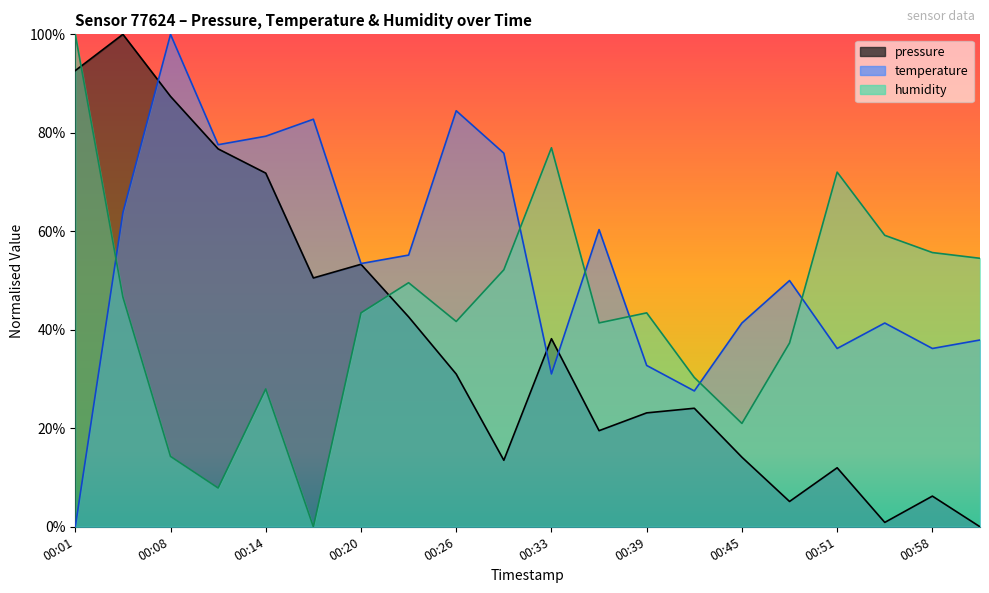

Where is the first local minimum for humidity?

00:11